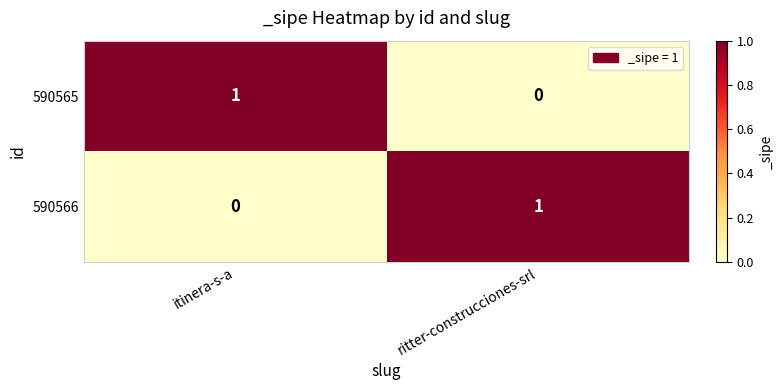

Reading right to left, what are all the values shown in this chart?

590565: ritter-construcciones-srl=0	itinera-s-a=1
590566: ritter-construcciones-srl=1	itinera-s-a=0